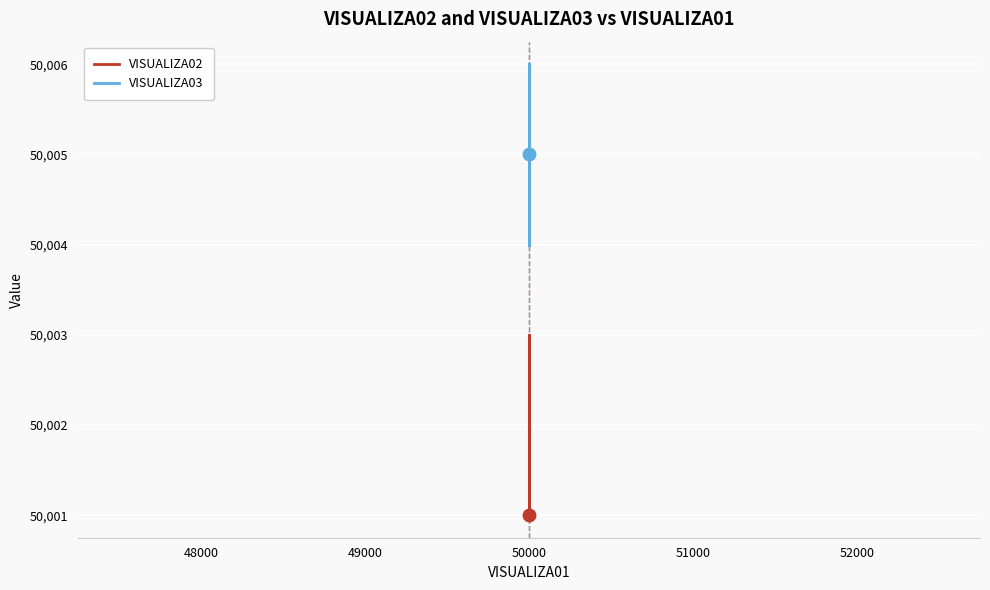

What is the difference between the maximum and second lowest values in the VISUALIZA02 series?

2